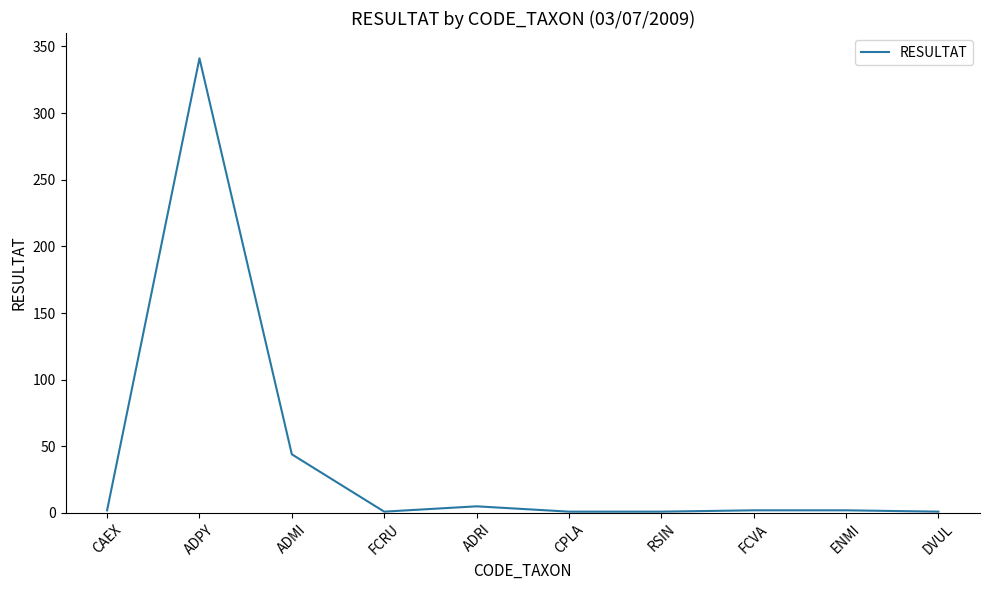

At which label is the value closest to 171?

ADMI